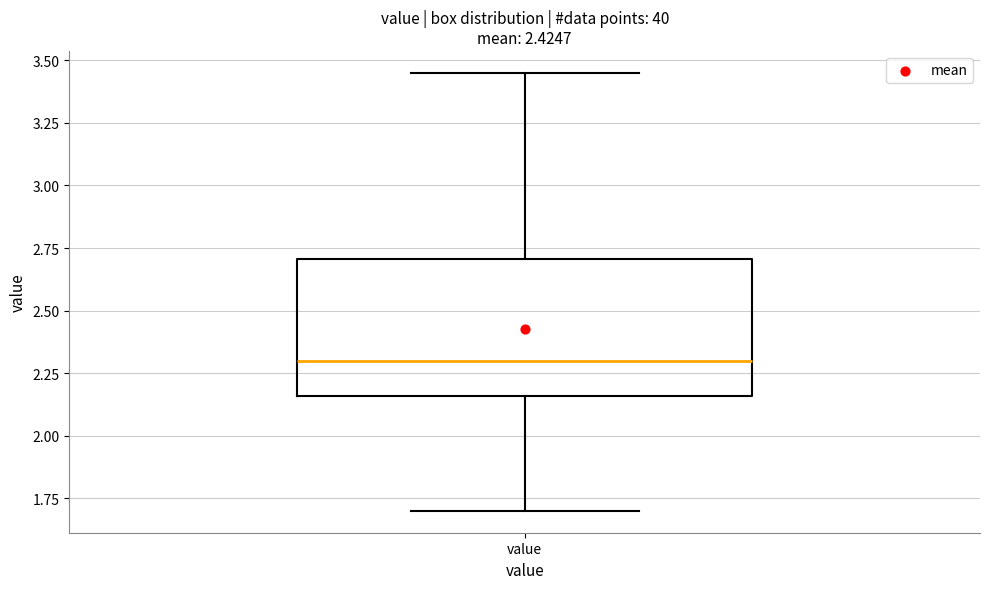

Transcribe this box plot: give where the median line is, the range the box spans, and where the two whiskers end, as read against the y-axis. The values are not printed on the chart, so give them approximately, as read against the axis.

median 2.30, box 2.15 to 2.70, whiskers 1.70 to 3.45